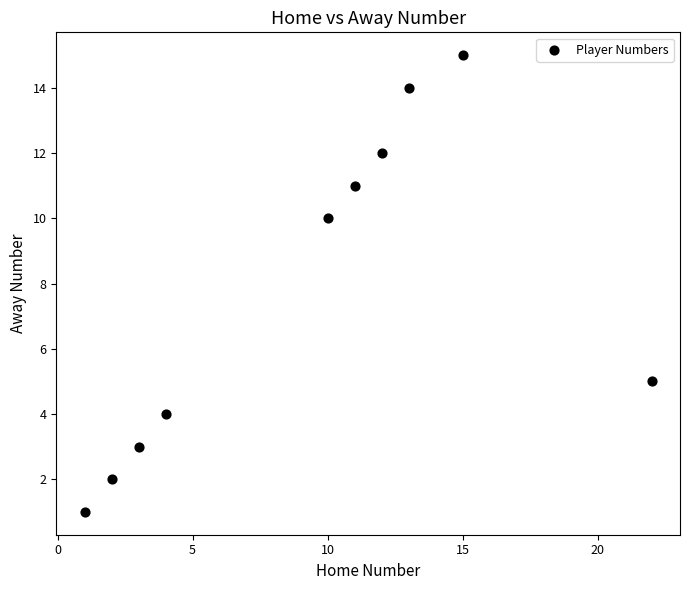

What is the range of X values (max minus min)?

21